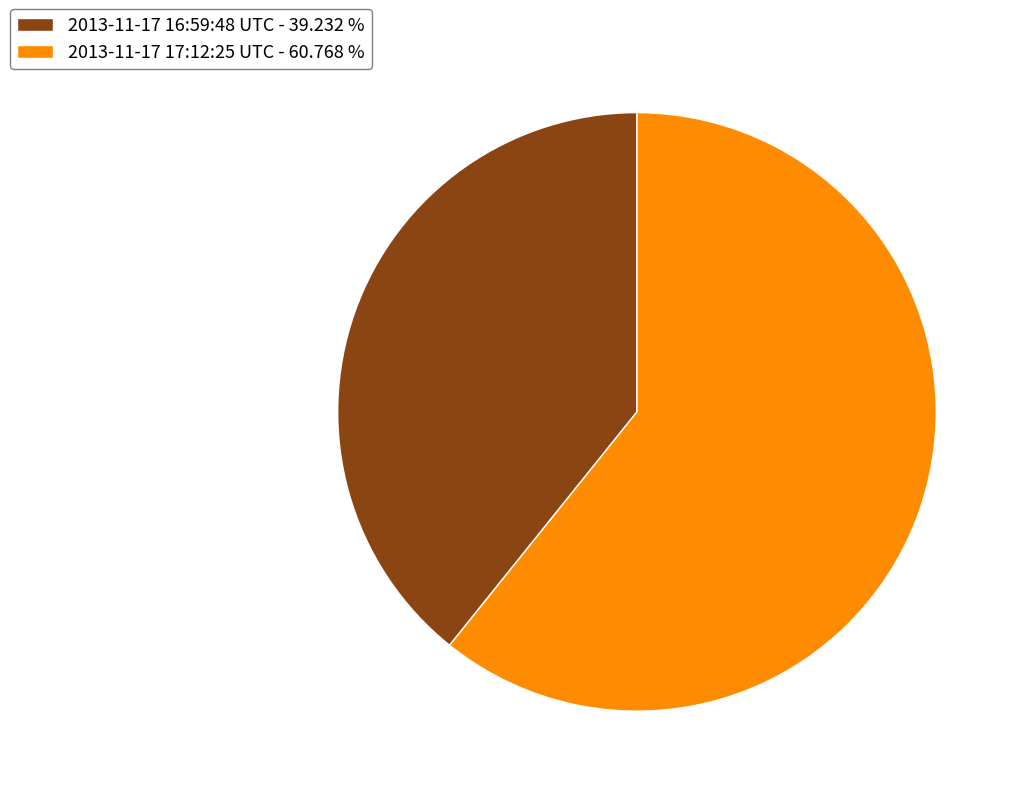

Do 2013-11-17 16:59:48 UTC and 2013-11-17 17:12:25 UTC together represent more than half of the pie?

Yes